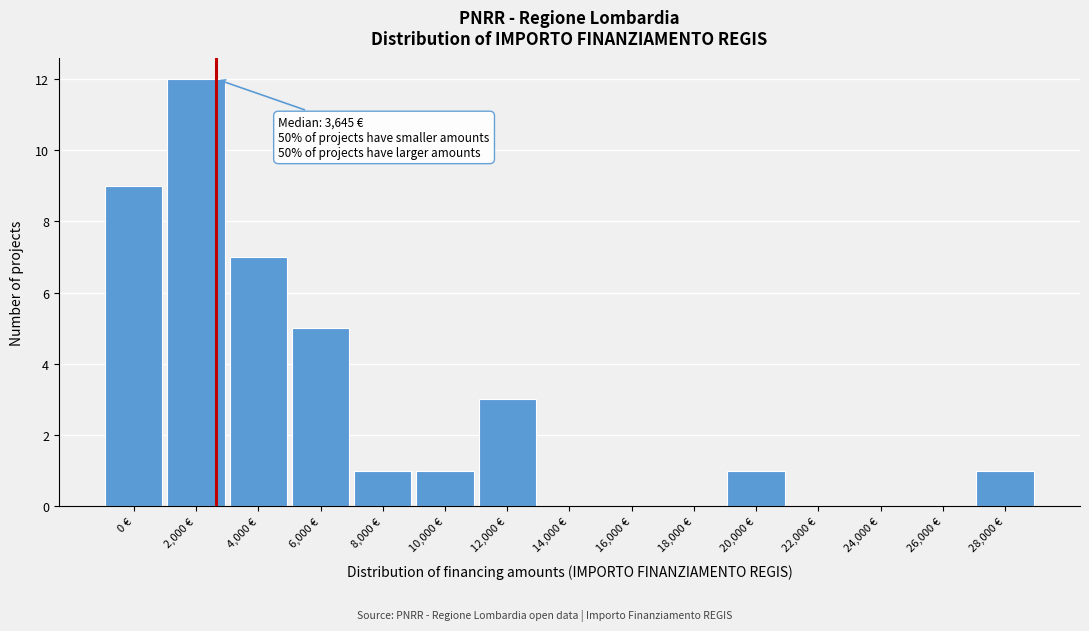

Reading left to right, extract all data points from this chart.

0 €=9	2,000 €=12	4,000 €=7	6,000 €=5	8,000 €=1	10,000 €=1	12,000 €=3	14,000 €=0	16,000 €=0	18,000 €=0	20,000 €=1	22,000 €=0	24,000 €=0	26,000 €=0	28,000 €=1